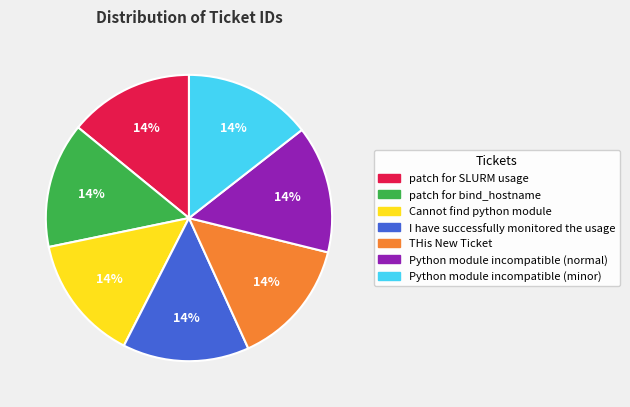

How many slices are in this pie chart?

7